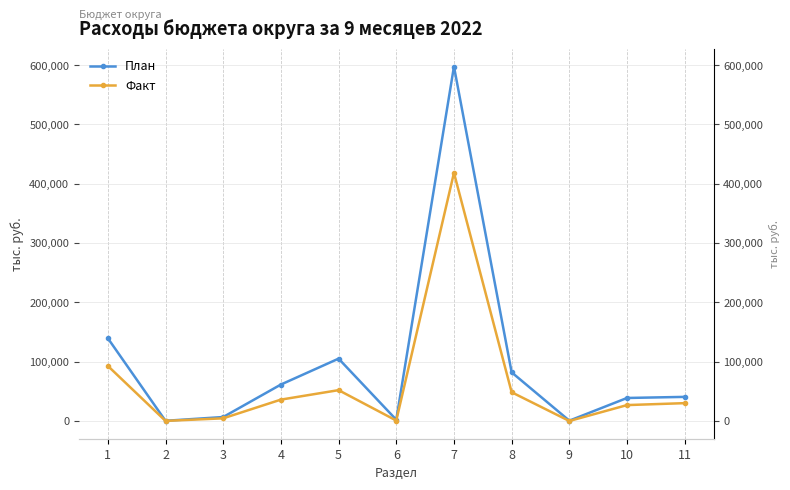

Which series has the largest total across all categories?

План